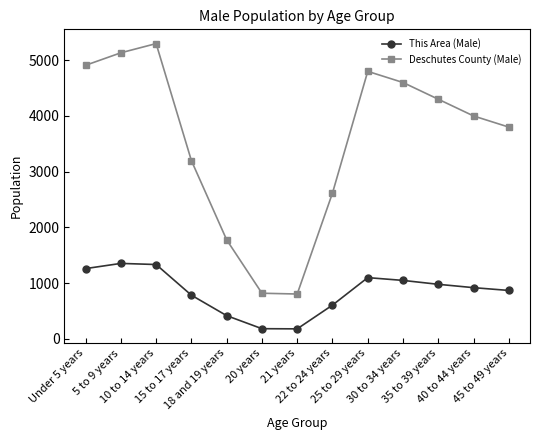

What position from the right is 45 to 49 years?

1